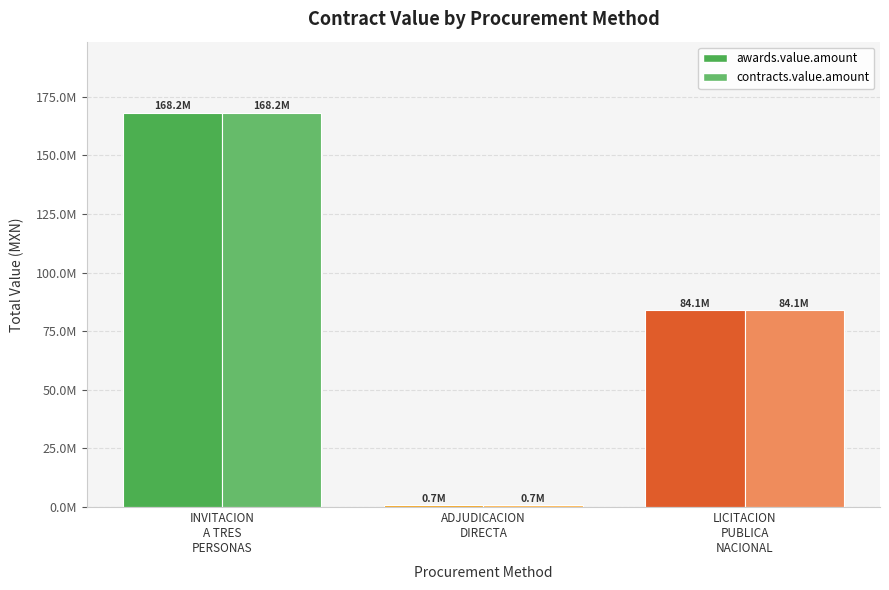

At how many categories does at least one series exceed 69020803?

2